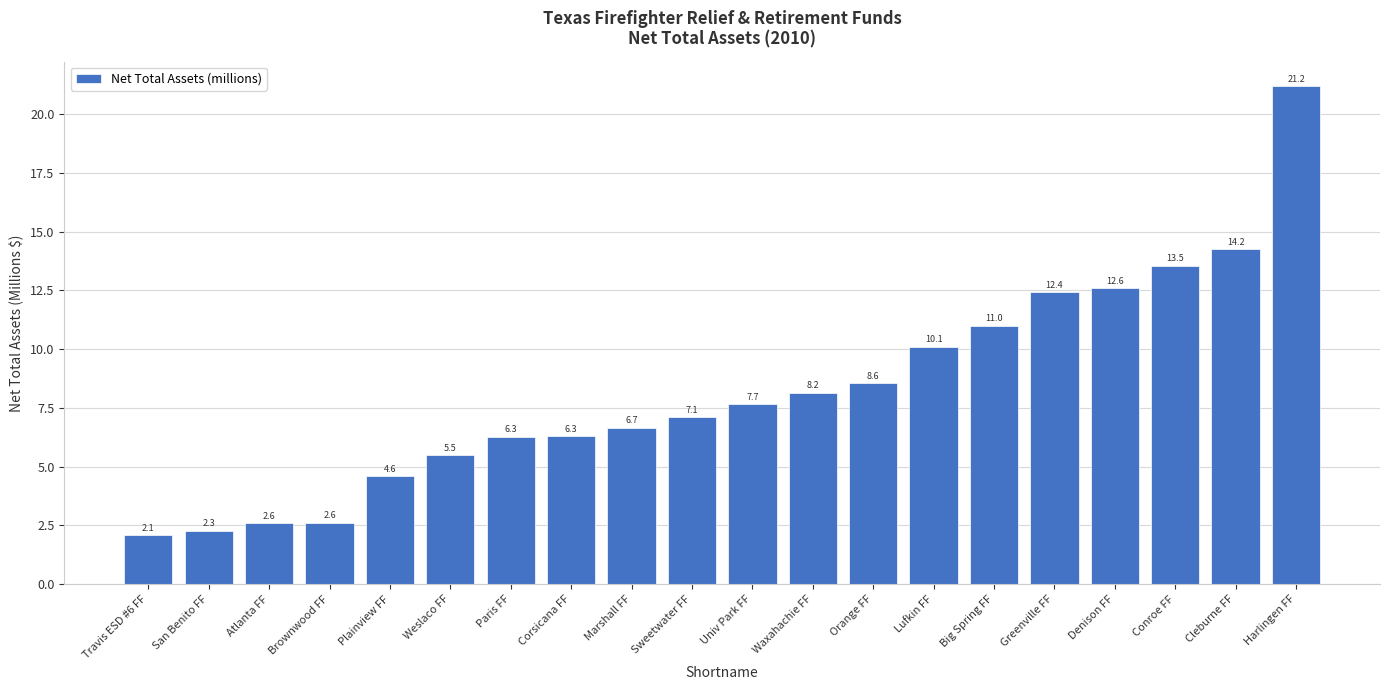

Reading left to right, extract all data points from this chart.

2.1	2.3	2.6	2.6	4.6	5.5	6.3	6.3	6.7	7.1	7.7	8.2	8.6	10.1	11.0	12.4	12.6	13.5	14.2	21.2